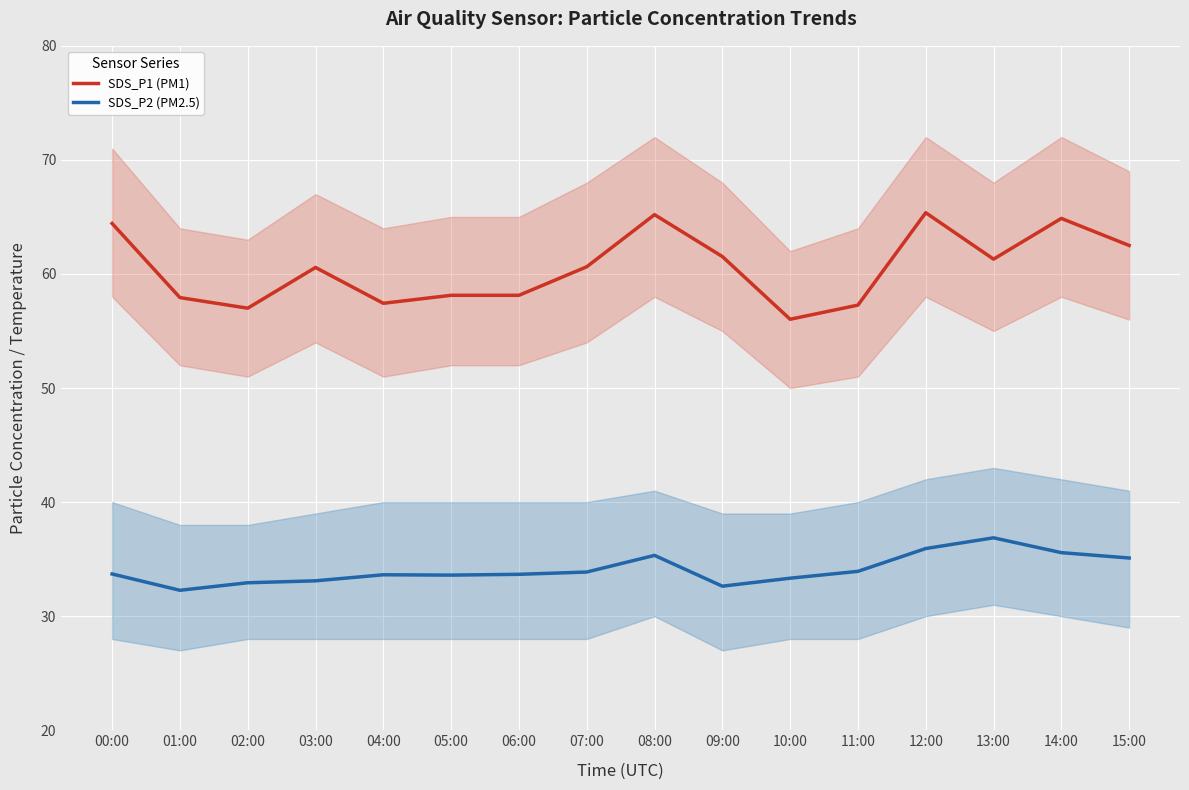

In SDS_P1 (PM1), how many points are higher than both neighbors (excluding endpoints)?

4